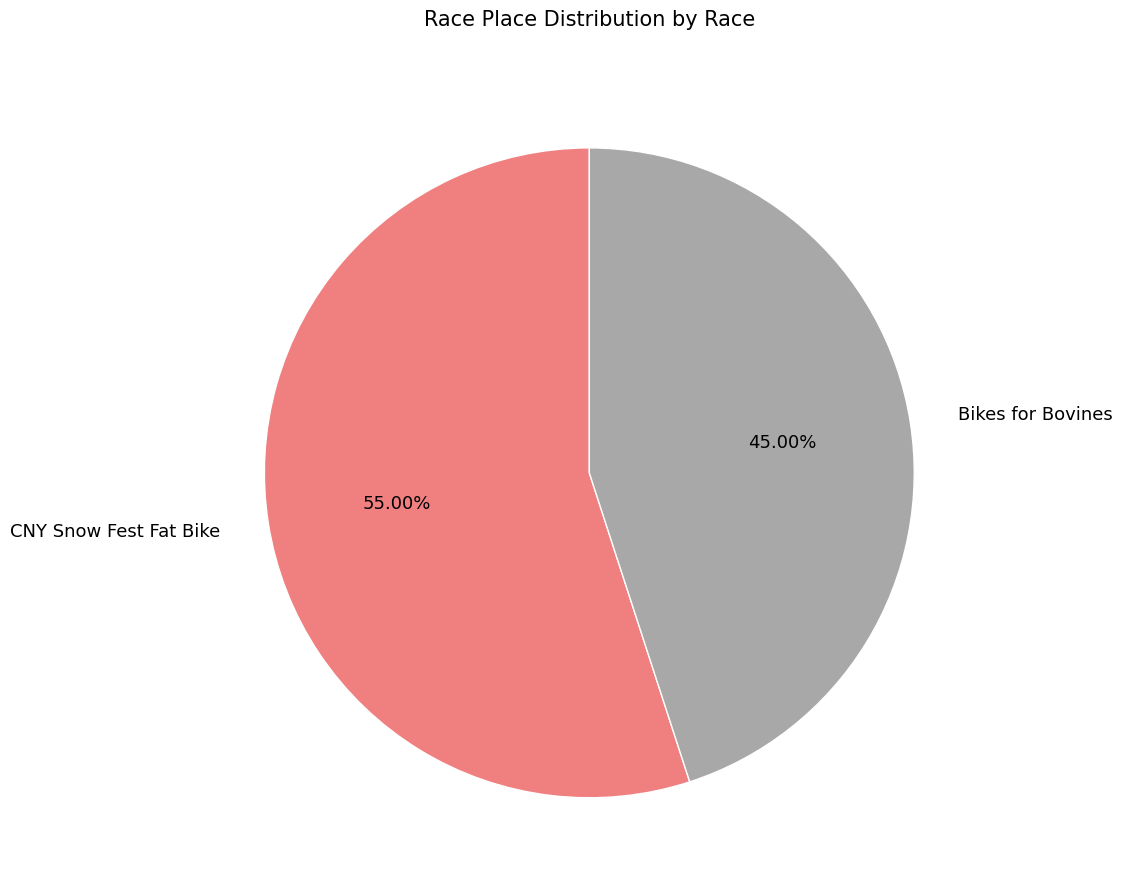

True or false: Bikes for Bovines accounts for 45% of the total.

True